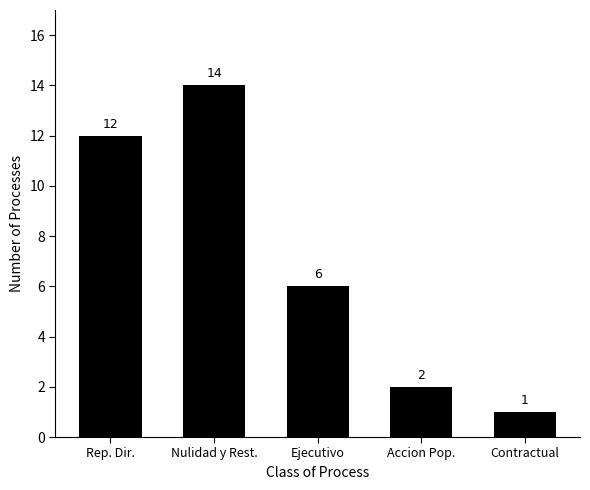

What is the value of the 2nd bar from the left?

14